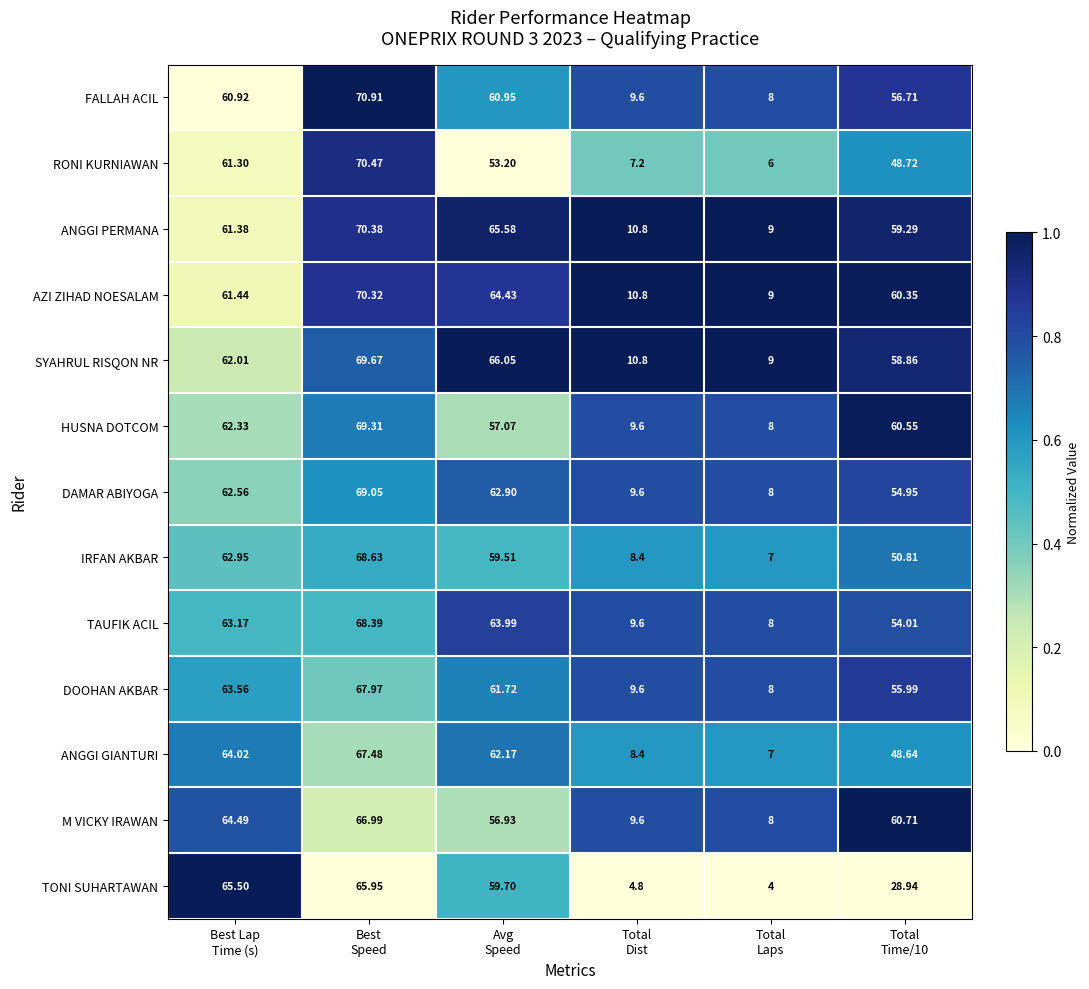

Which series has the largest total across all categories?

ANGGI PERMANA